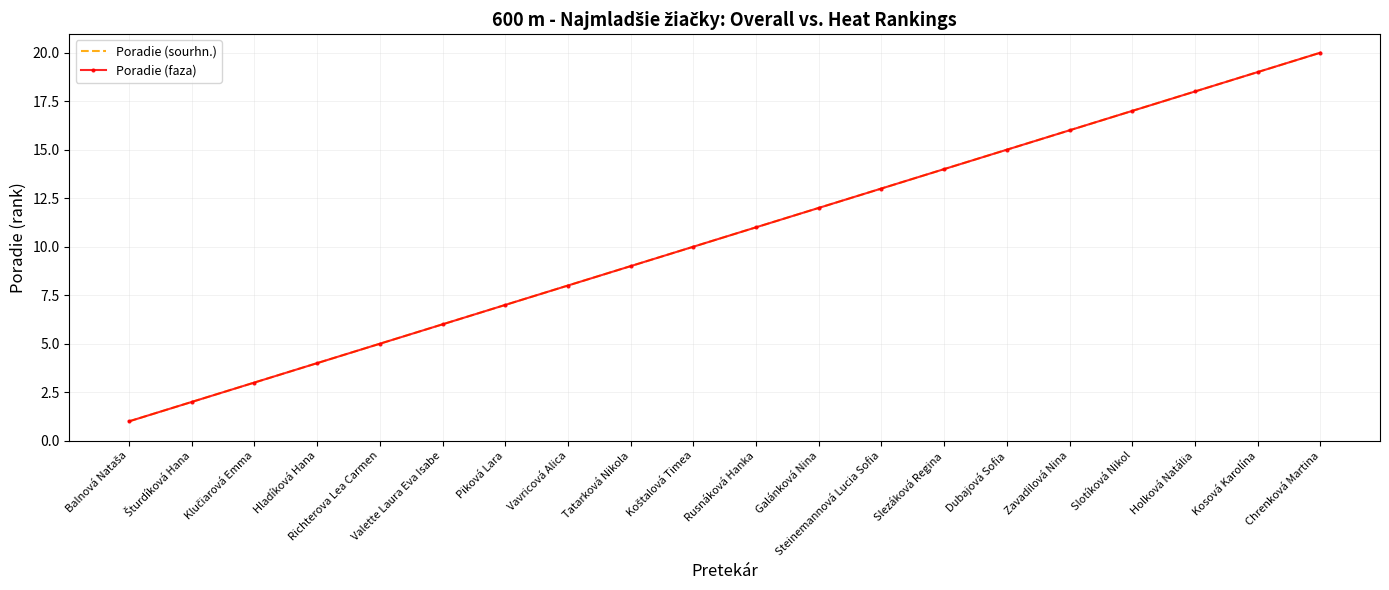

What is the label of the 12th point from the left?

Galánková Nina